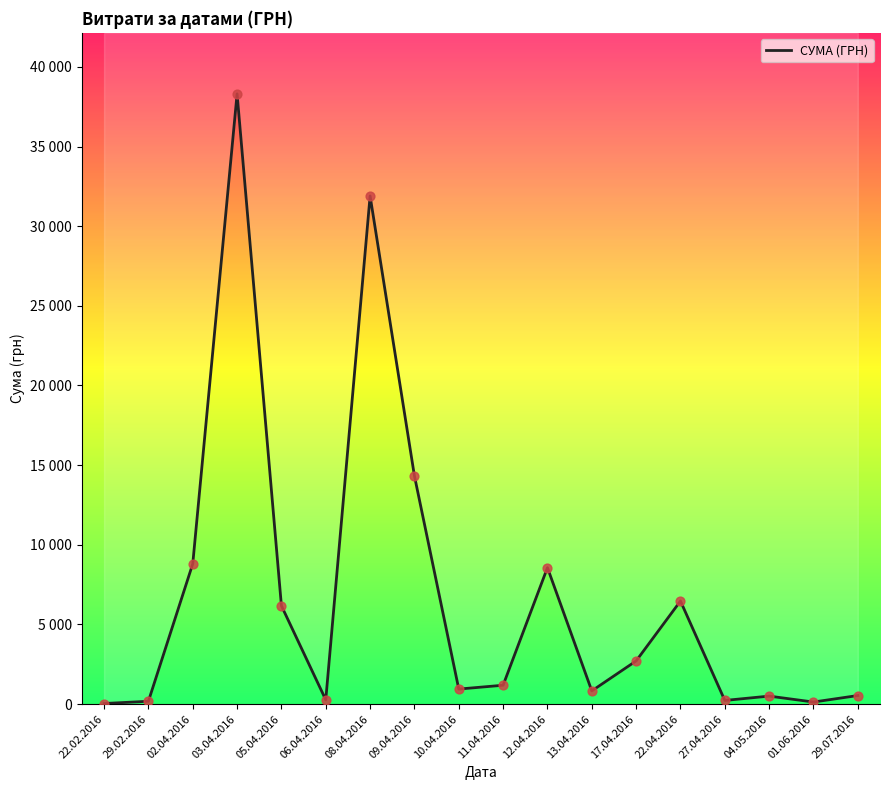

What is the change in value from 05.04.2016 to 10.04.2016?

-5228.5